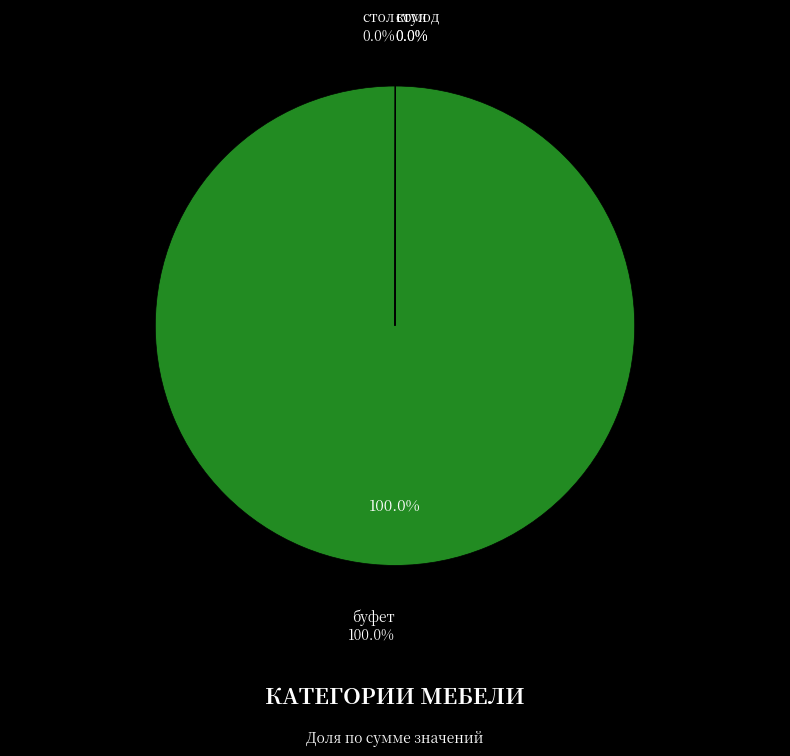

Combined, do стул and стол account for over 50%?

No